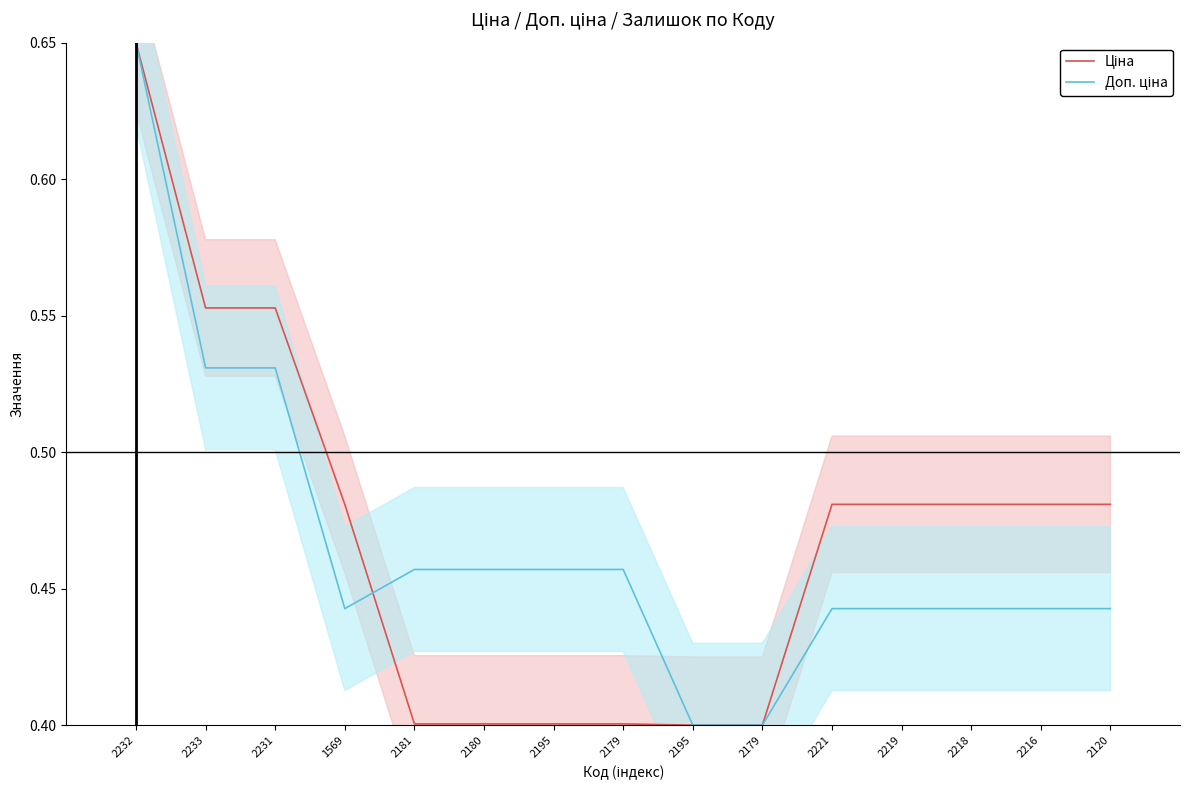

Rank the series by their maximum value, from lowest to highest.

Ціна, Доп. ціна